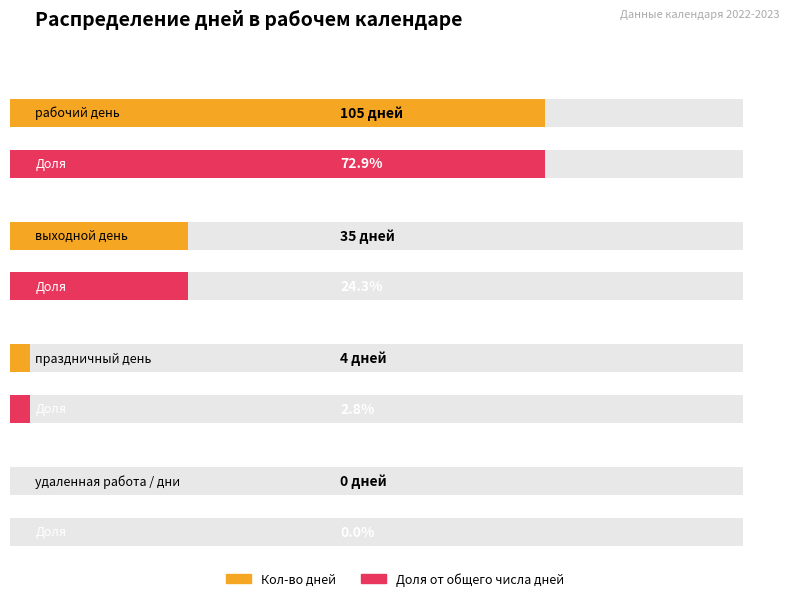

How many bars are there in each group?

4